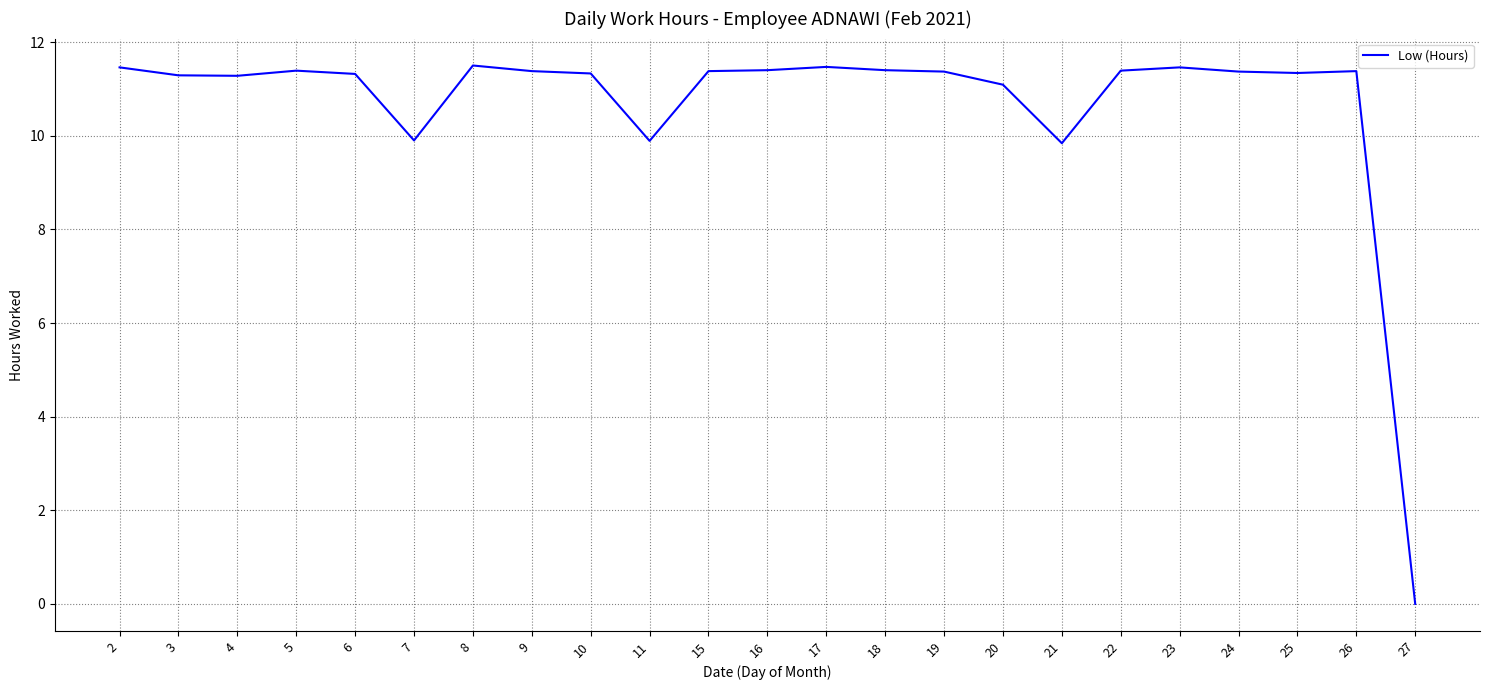

True or false: the data shows 20.5 at 9.

False